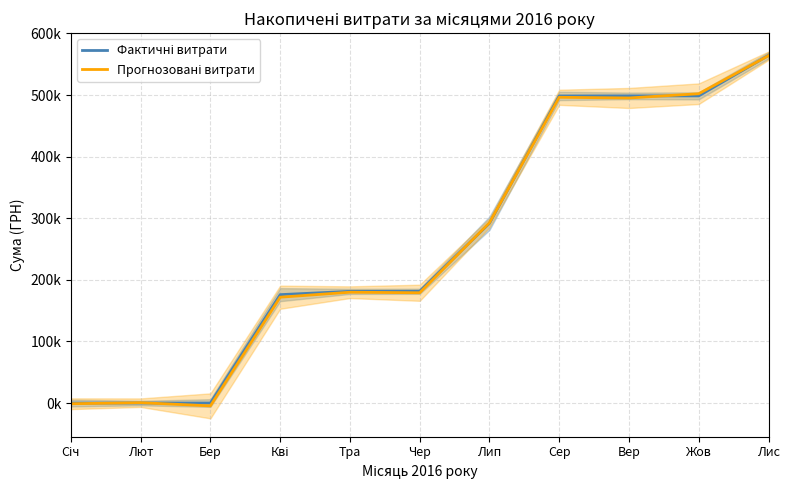

Does the chart have visible grid lines?

Yes